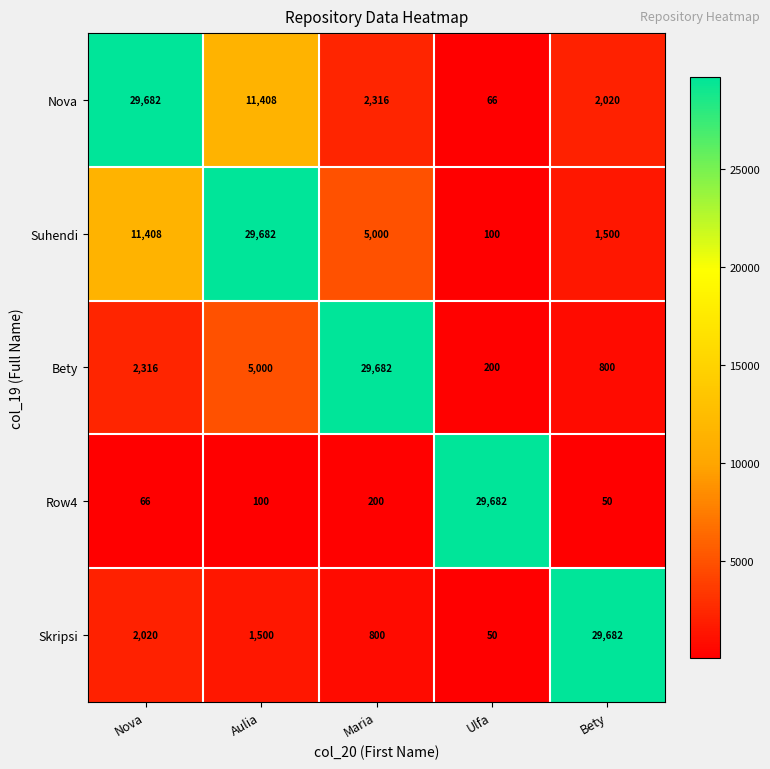

Which series has the largest total across all categories?

Suhendi